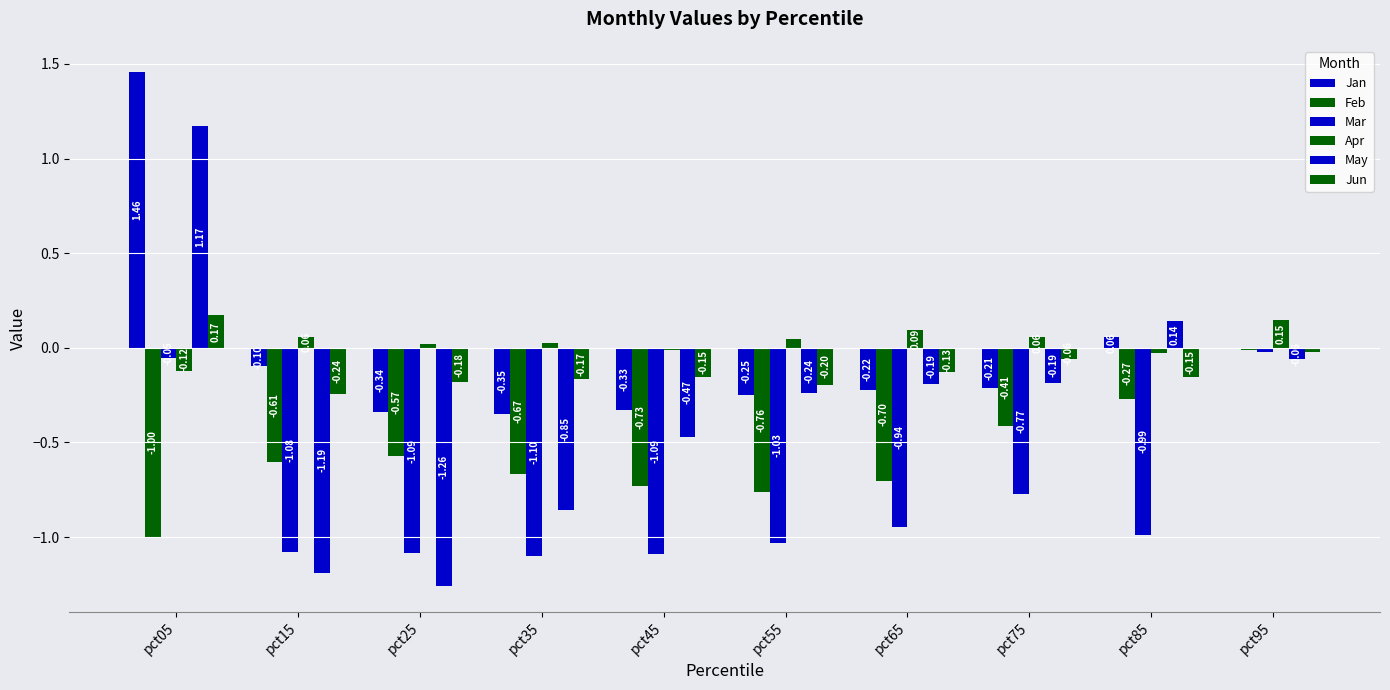

What is the difference between the May values at pct05 and pct55?

1.4